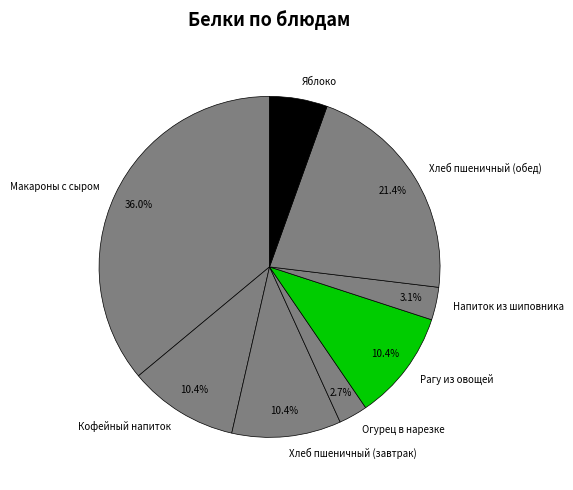

Does Огурец в нарезке represent more than half of the total?

No